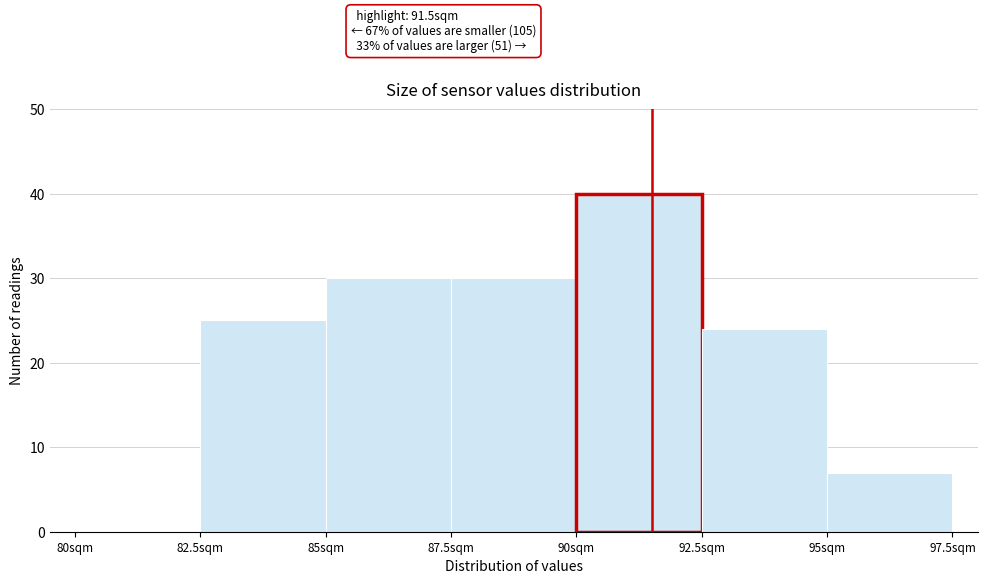

Which range on the x-axis has the tallest bar?

90.0 to 92.5